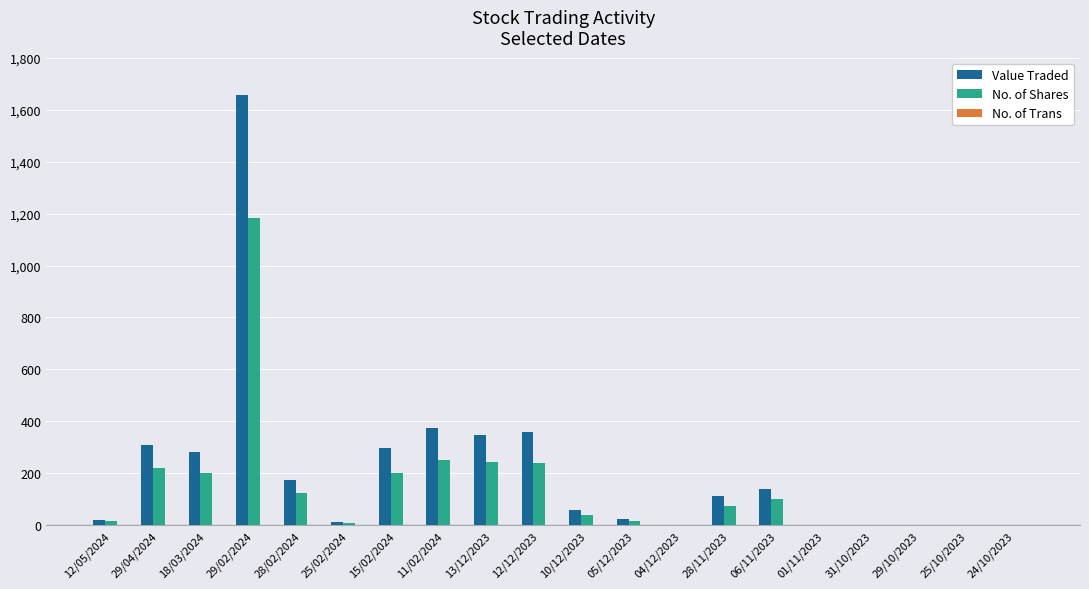

What is the maximum value for No. of Shares?

1183